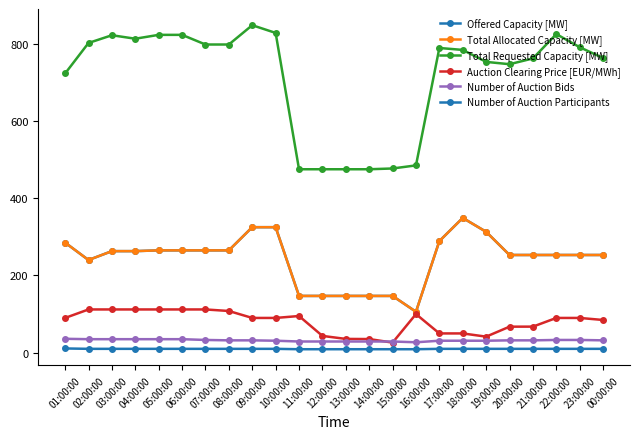

What position from the right is 01:00:00?

24